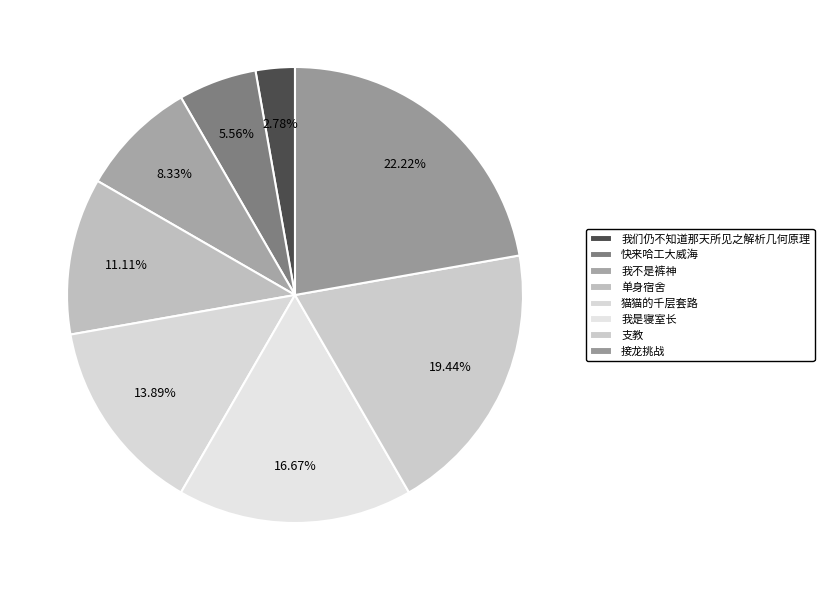

To the nearest percent, what is the combined percentage of 我是寝室长 and 我不是裤神?

25%